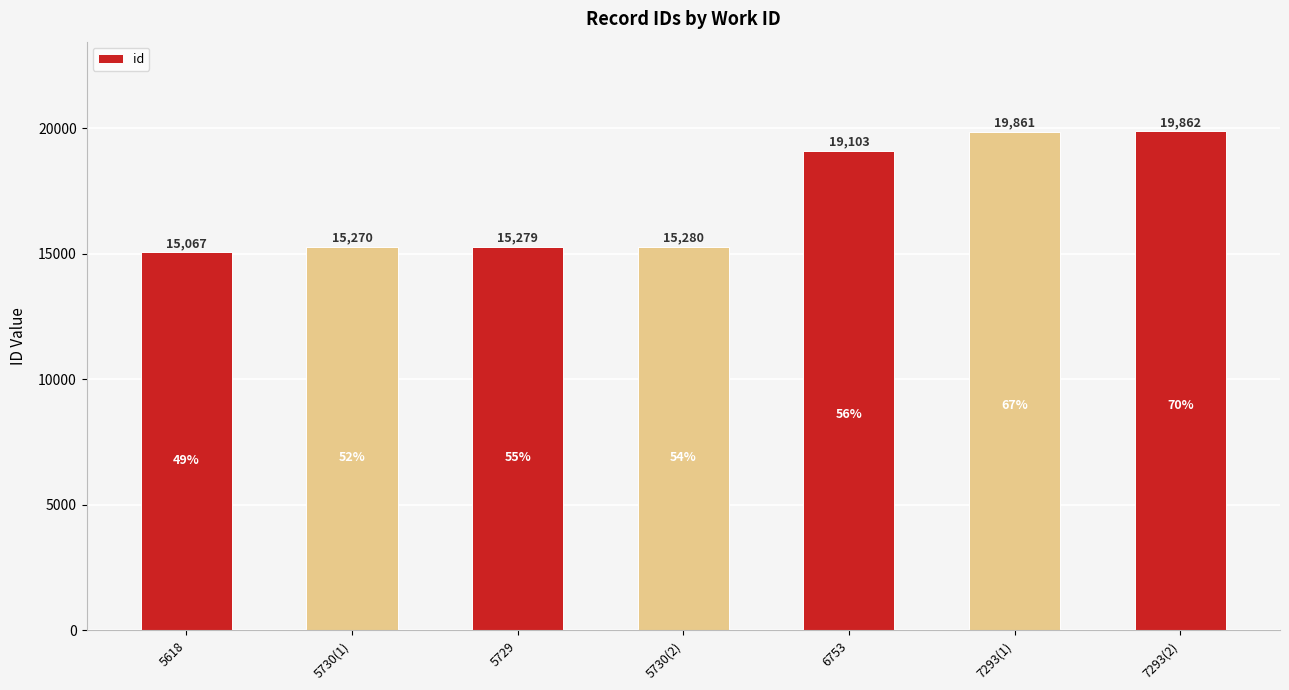

What is the average value?

17103